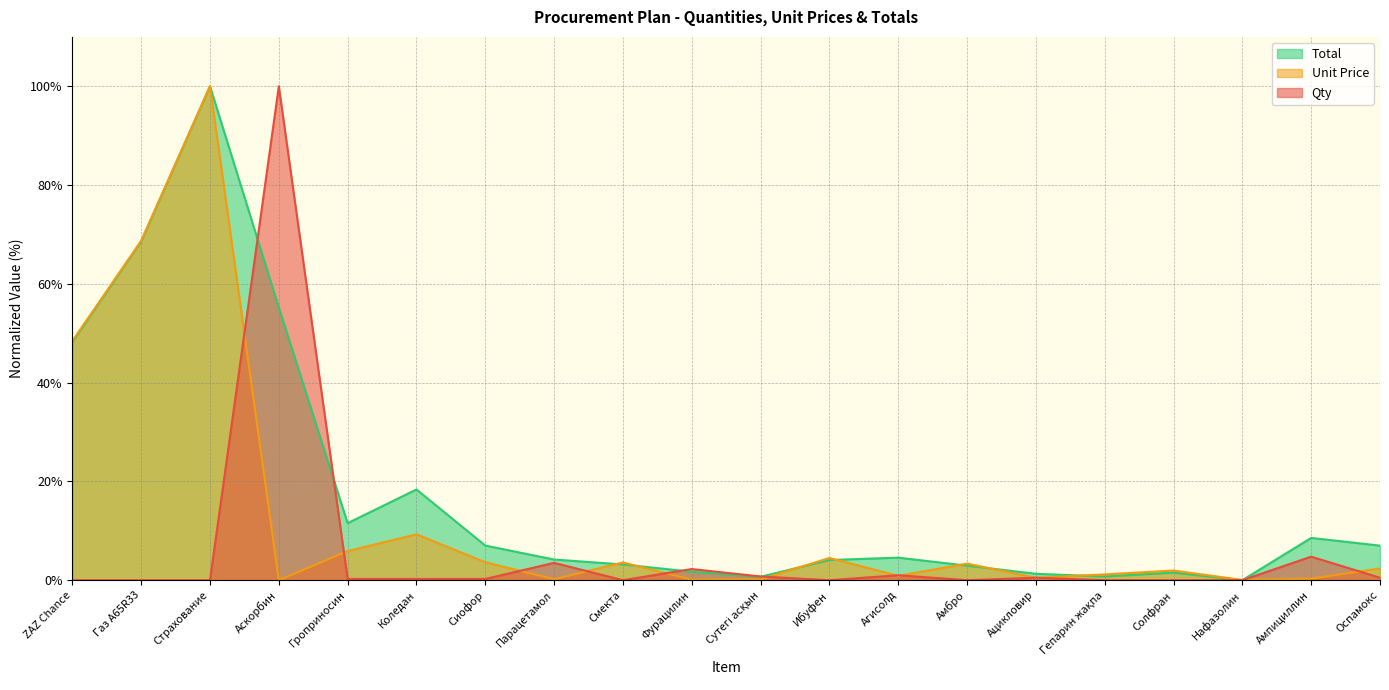

Rank the series by their average value, from highest to lowest.

Total, Unit Price, Qty